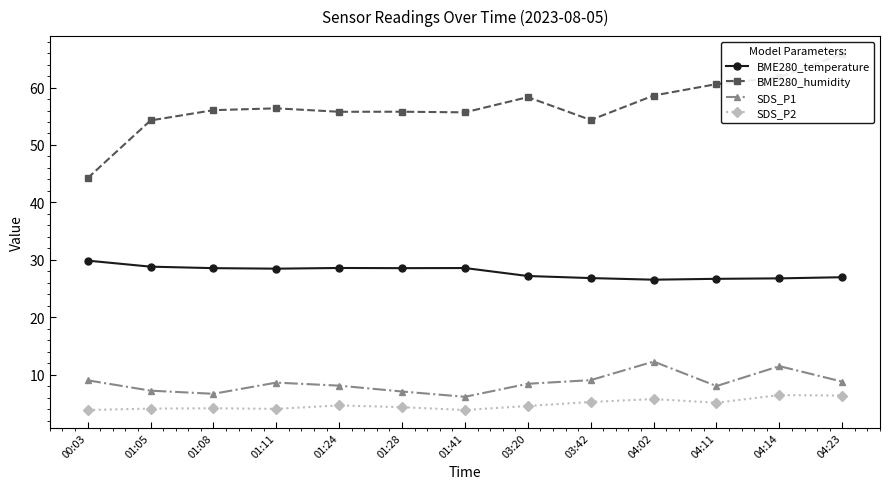

Which series changed the most between 01:11 and 04:23?

BME280_humidity